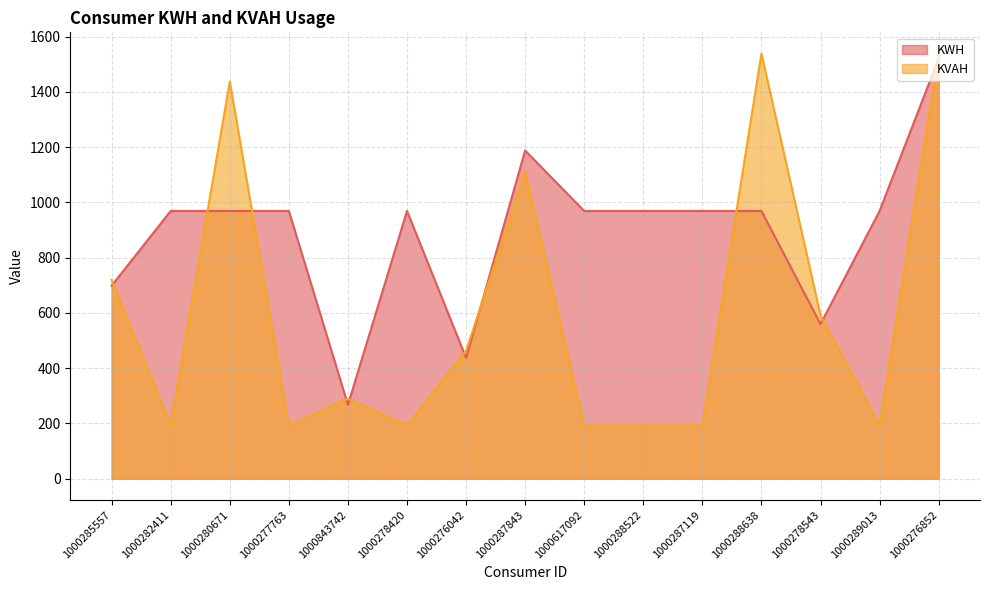

Reading left to right, what are all the values shown in this chart?

KWH: 699.0	969.3	969.3	969.3	267.6	969.3	437.2	1188.1	969.3	969.3	969.3	969.3	559.7	969.3	1521.4
KVAH: 719.7	192.6	1437.7	192.6	289.7	192.6	463.0	1111.4	192.6	192.6	192.6	1539.0	591.3	192.6	1537.0